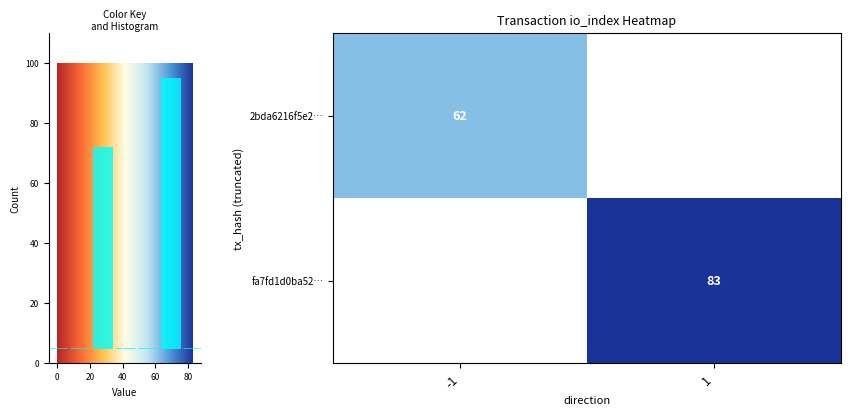

Is it true that fa7fd1d0ba52… equals 22 at 1?

False